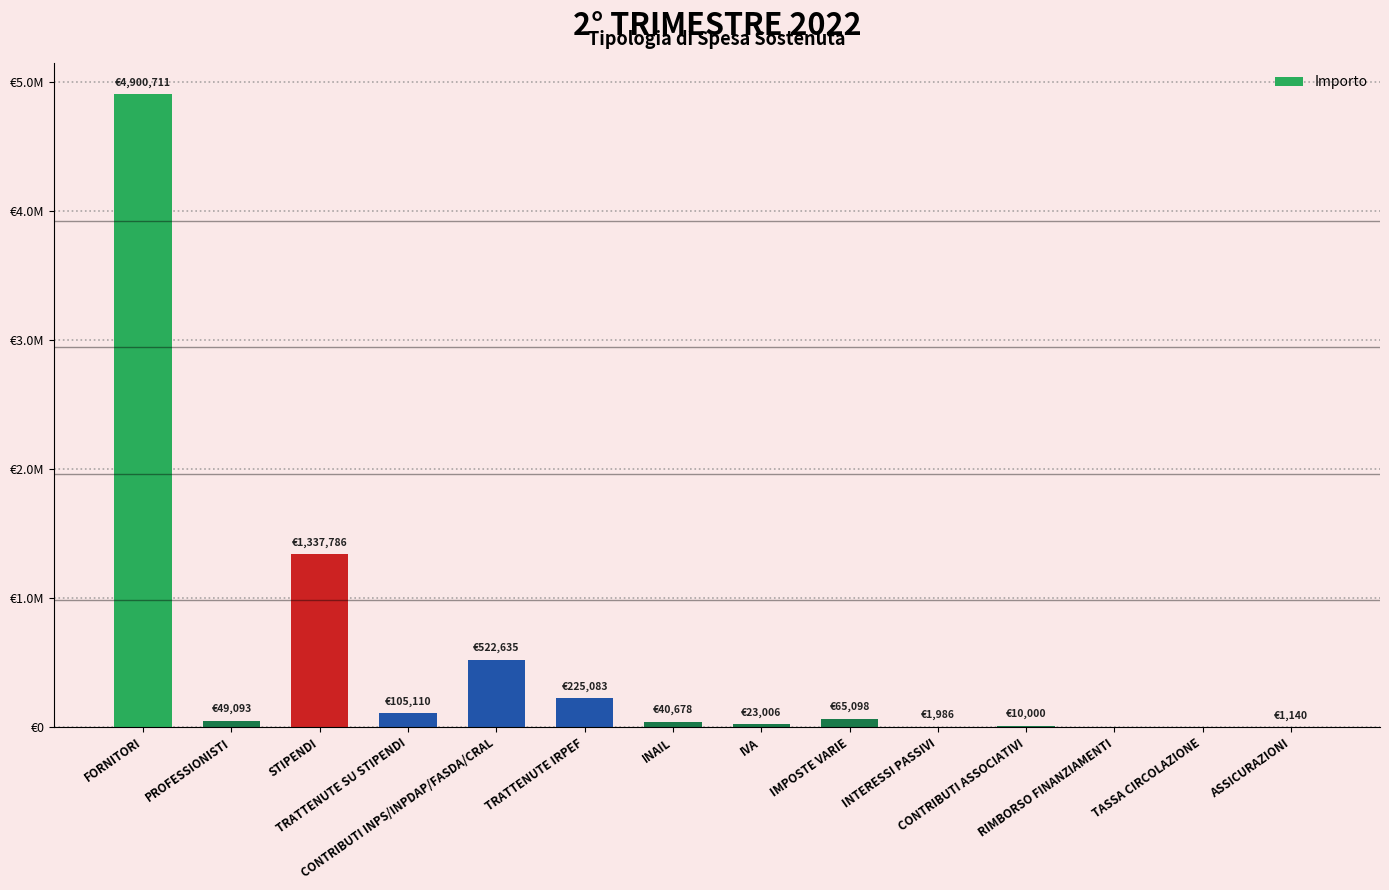

What position from the left is ASSICURAZIONI?

14